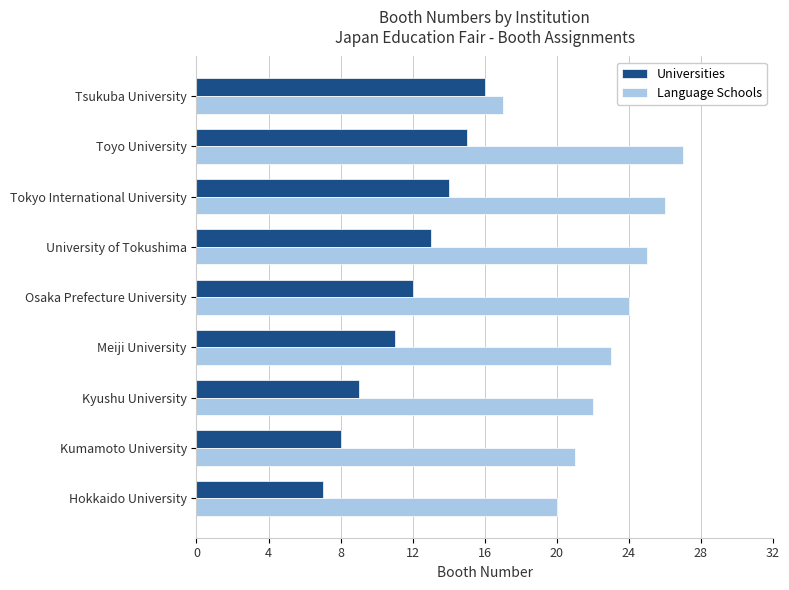

At which category is the sum across all series the highest?

Toyo University